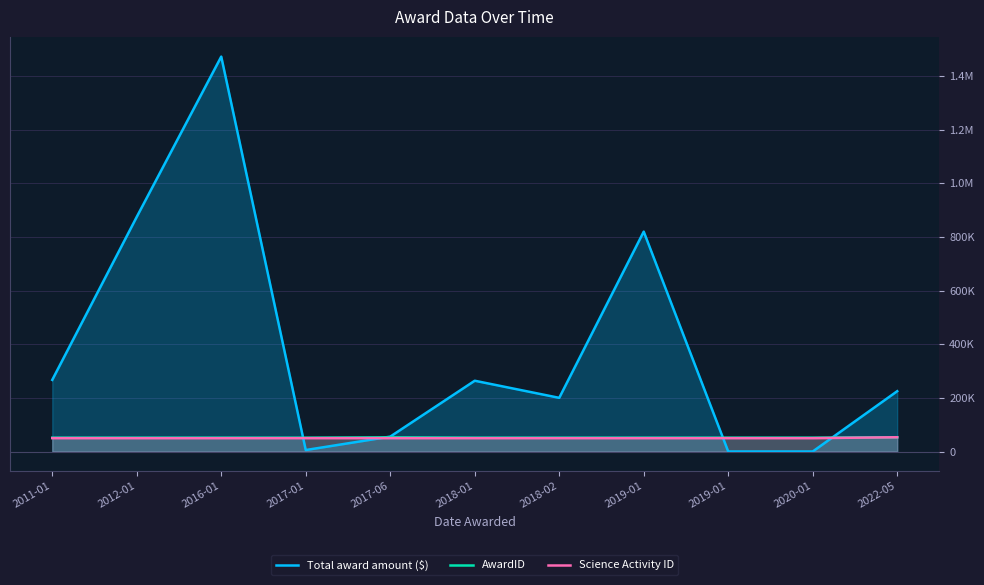

At which category is the sum across all series the highest?

2016-01